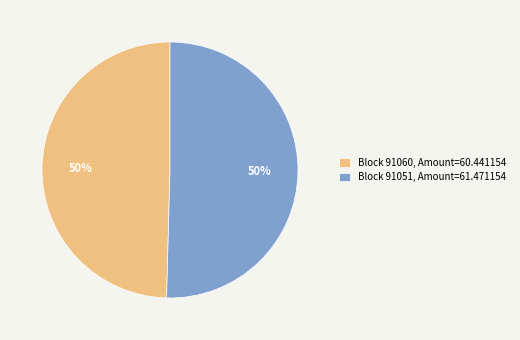

Do Block 91051, Amount=61.471154 and Block 91060, Amount=60.441154 together represent more than half of the pie?

Yes